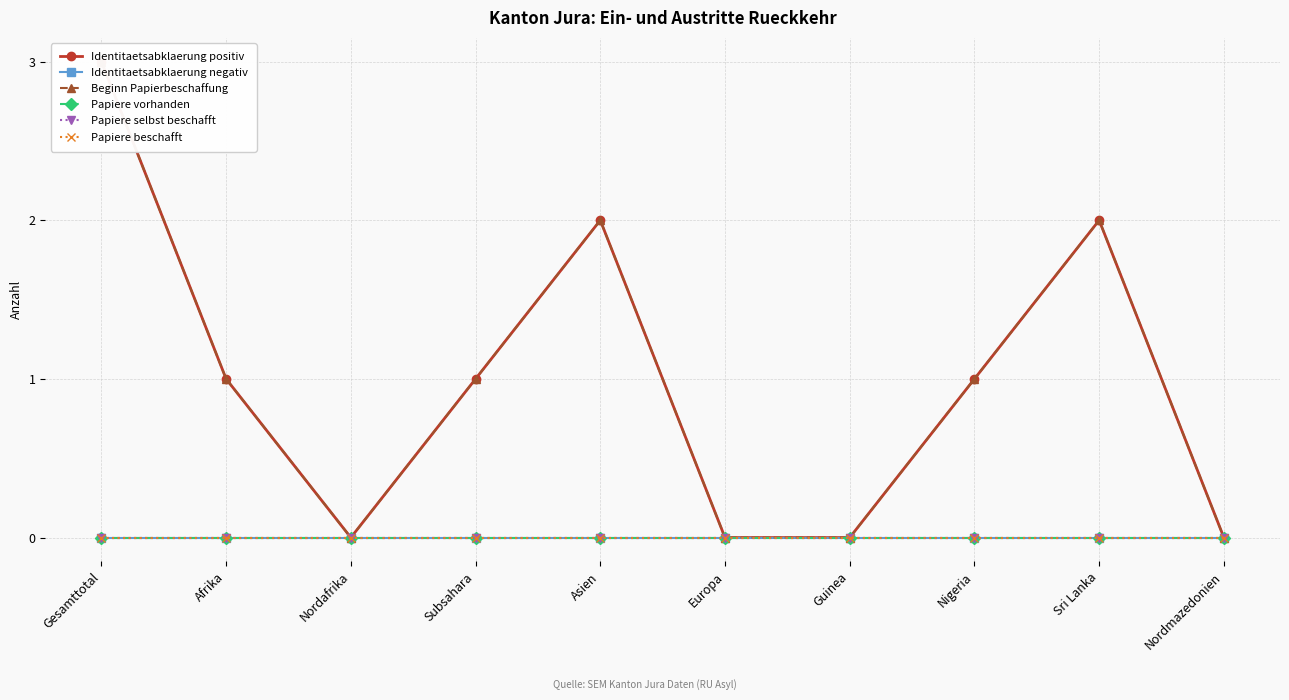

Between Subsahara and Nordmazedonien, which is larger?

Subsahara